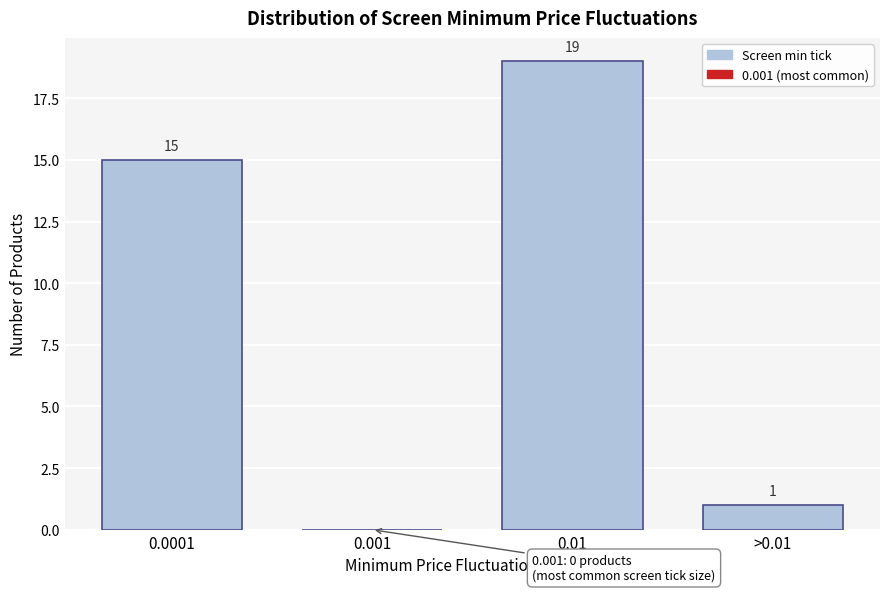

Reading left to right, extract all data points from this chart.

0.0001=15	0.001=0	0.01=19	>0.01=1